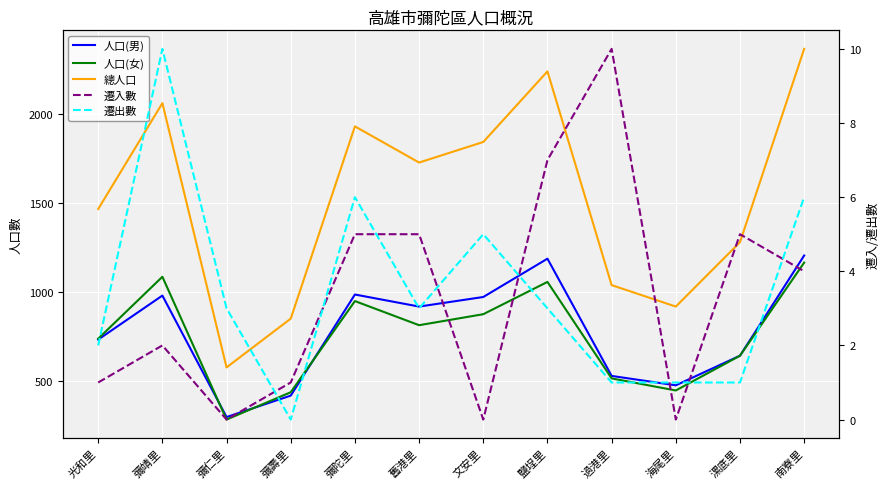

True or false: 人口(女) and 人口(男) cross at least once.

True